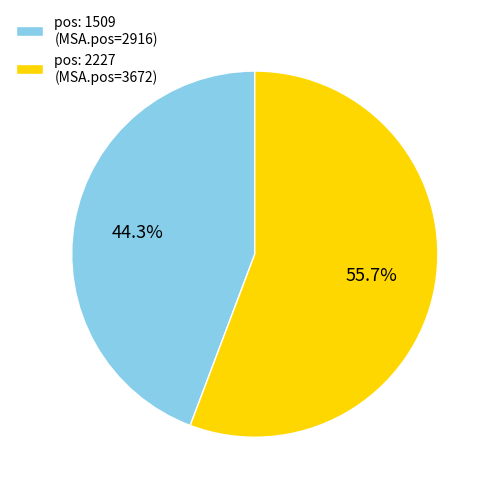

How much of the chart is everything except pos: 1509 (MSA.pos=2916)?

55.7%